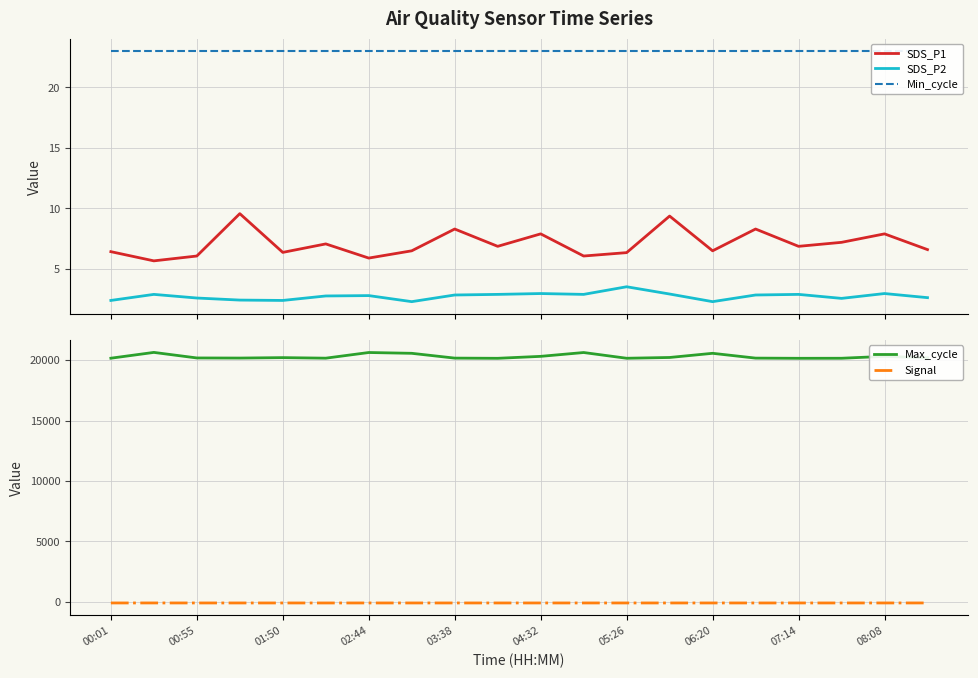

What is the lowest value of the SDS_P2 series?

2.3